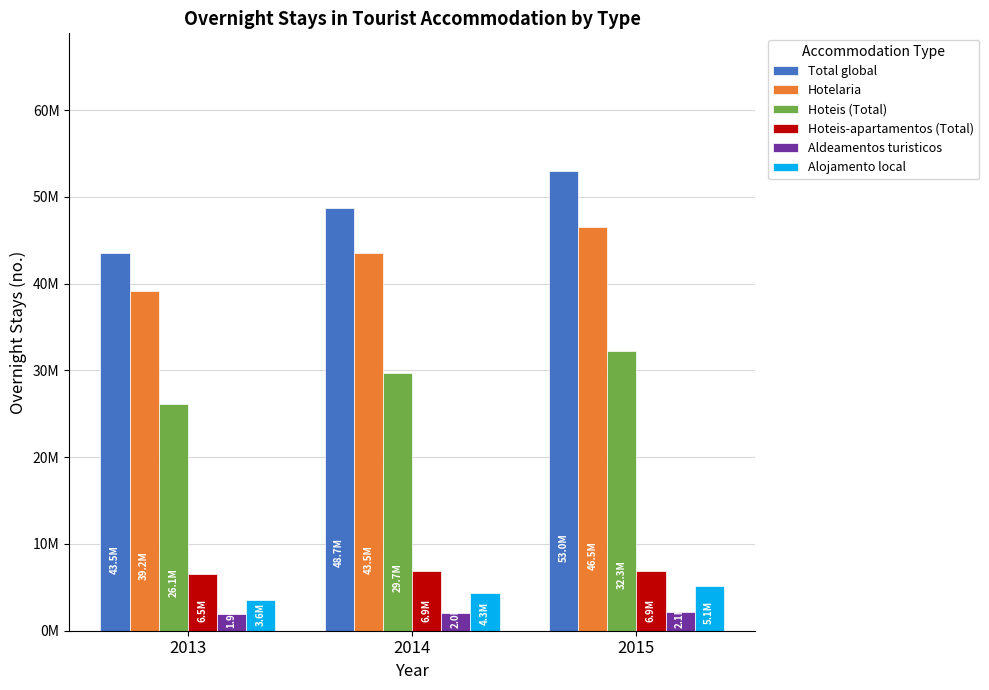

What is the difference between the maximum and second lowest values in the Alojamento local series?

841339